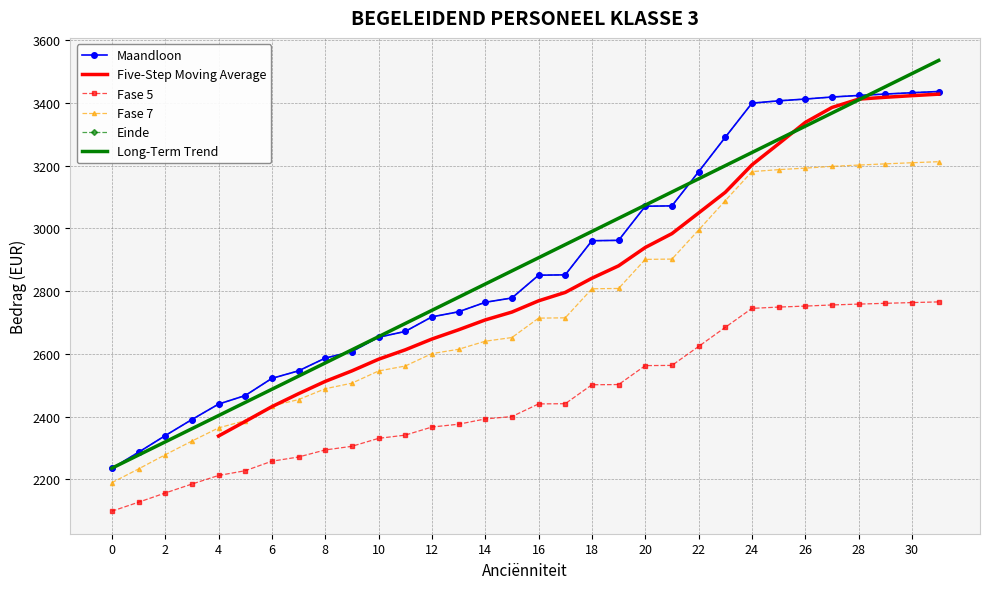

The value of Maandloon at 2 is 2339.0. True or false?

True